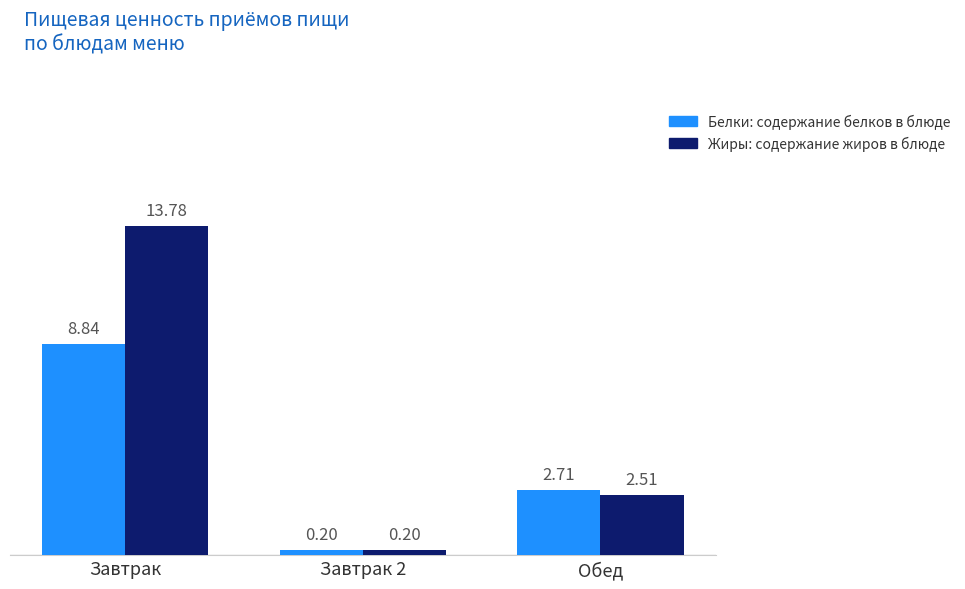

What is the spread (max minus min) of values at Завтрак?

4.9